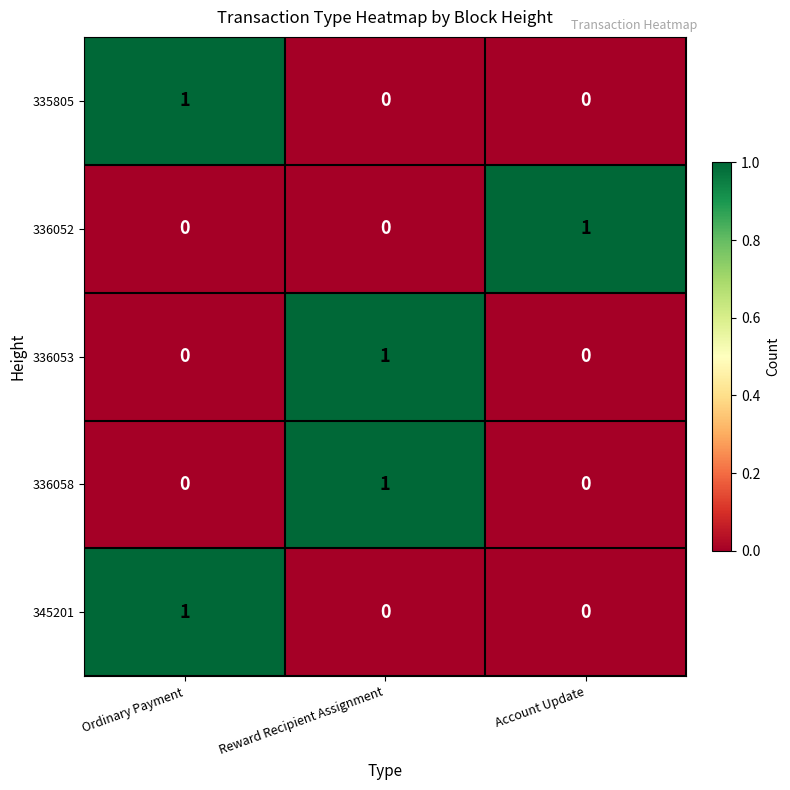

At how many categories does at least one series exceed 0?

3